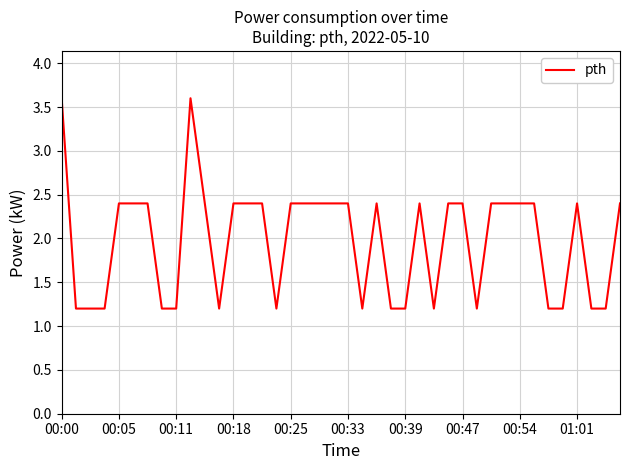

What is the minimum value shown in the chart?

1.2